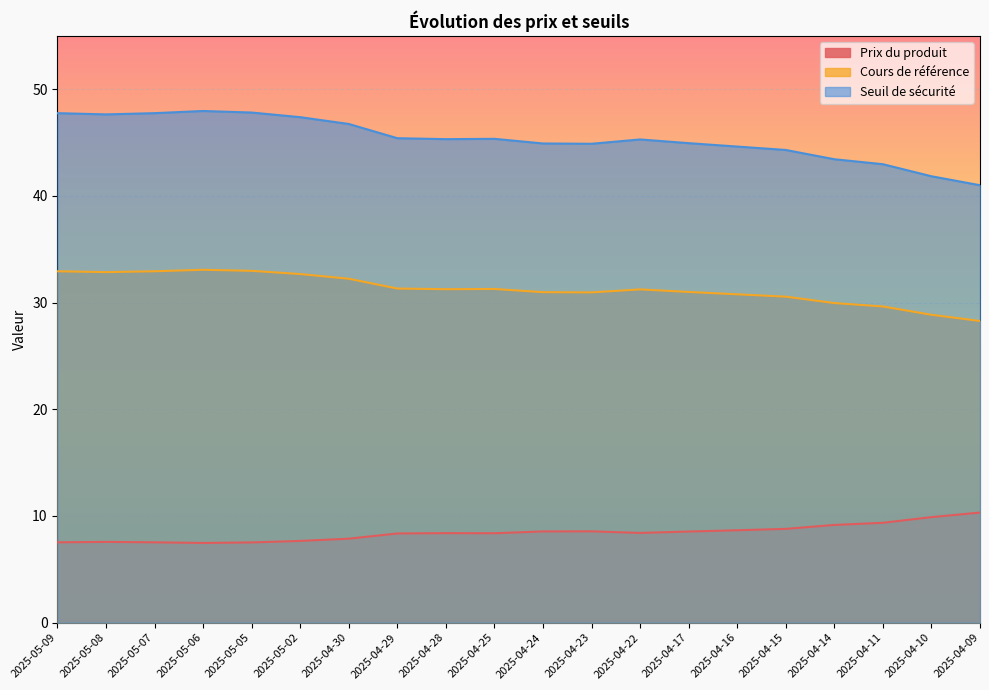

What is the spread (max minus min) of values at 2025-04-09?

30.7